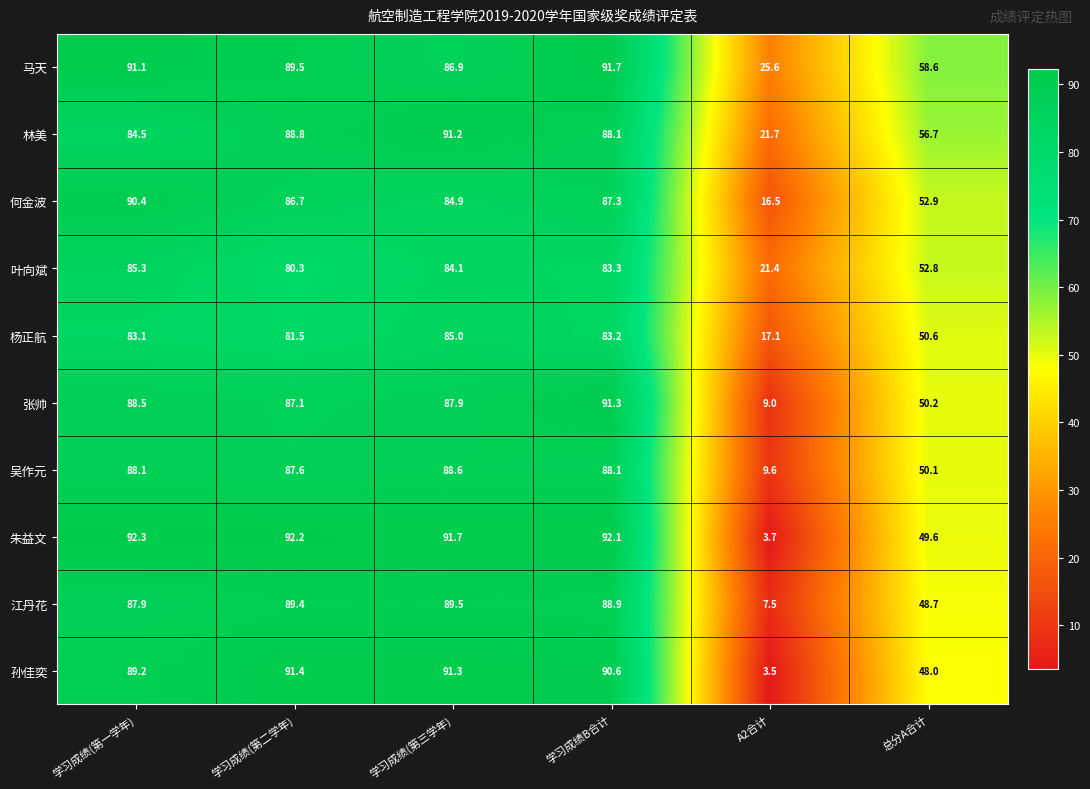

Is it true that 朱益文 equals 3.7 at A2合计?

True